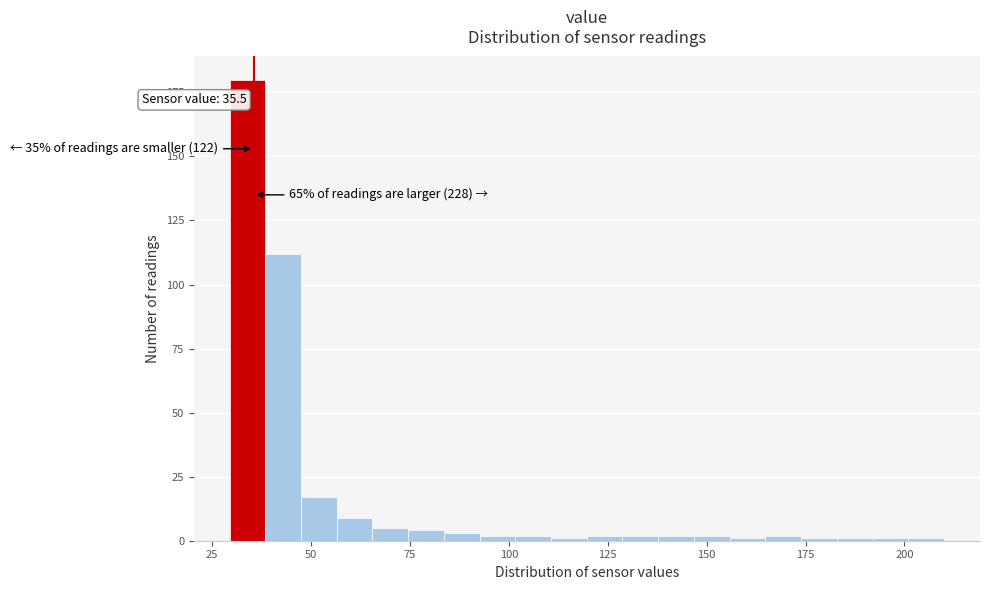

Around what value on the x-axis is the tallest bar? Give the approximate position of its centre, as read against the axis.

35